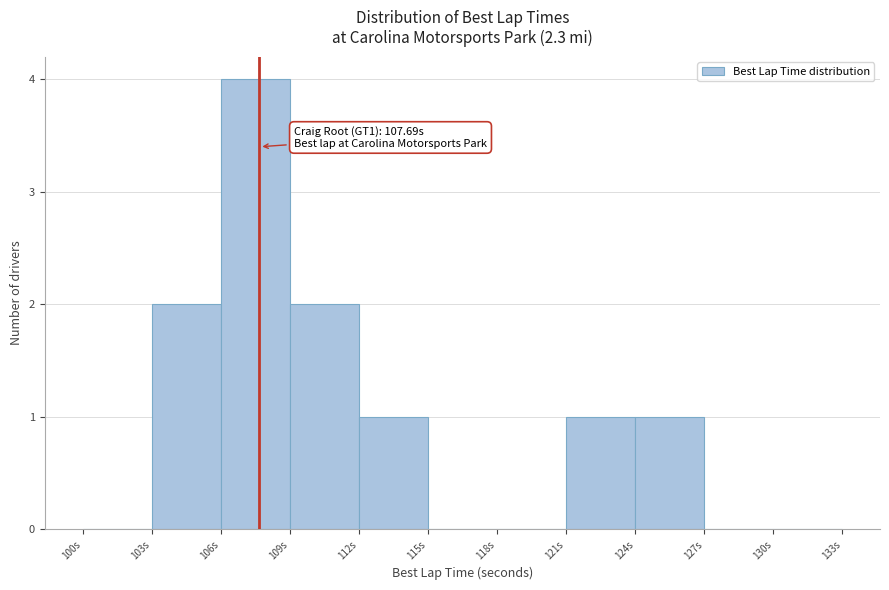

Which range on the x-axis has the tallest bar?

106 to 109